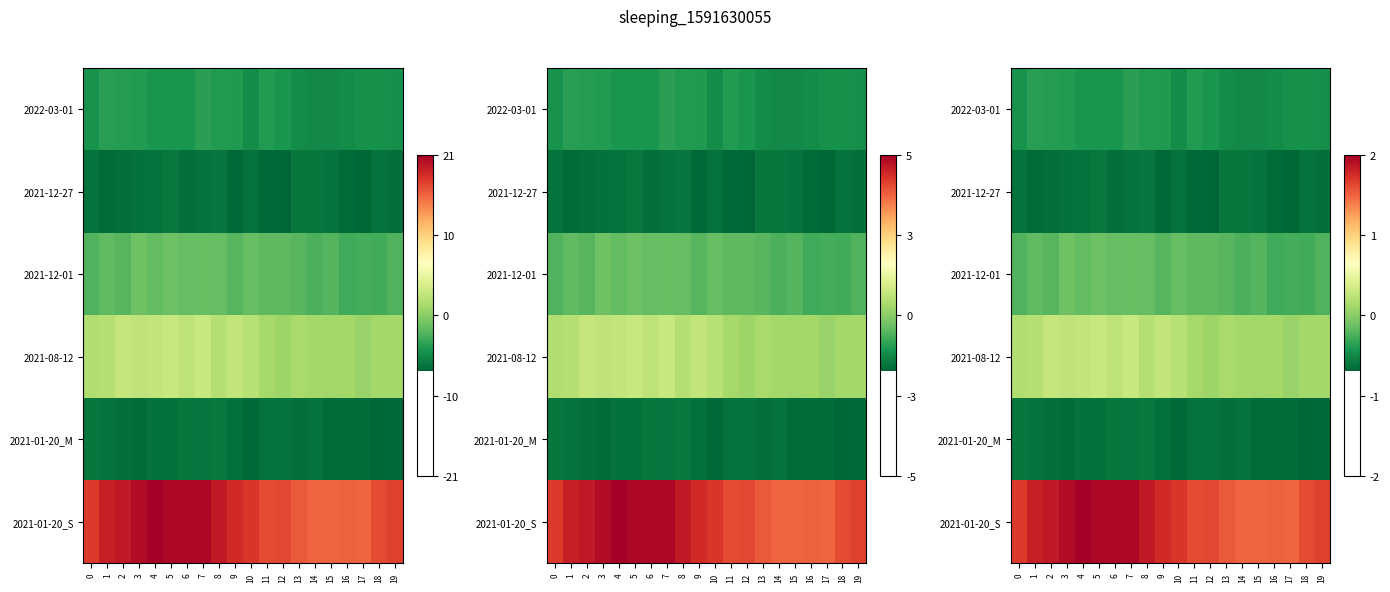

Which category has the highest value across all series?

4